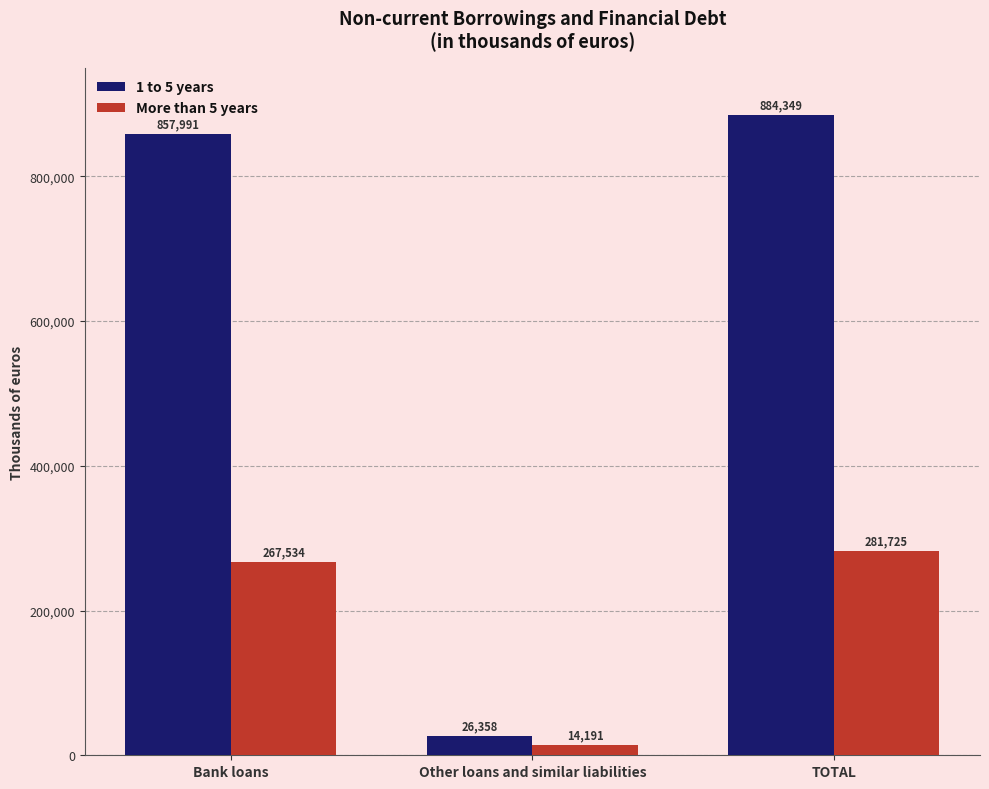

The value of 1 to 5 years at Bank loans is 857991. True or false?

True